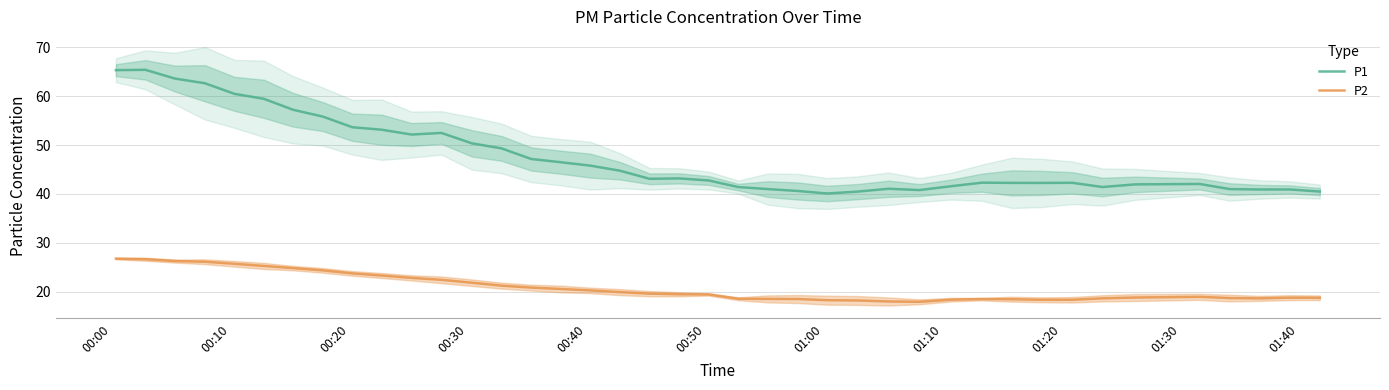

Reading left to right, extract all data points from this chart.

P1: 65.3	65.4	63.6	62.7	60.5	59.5	57.2	55.8	53.7	53.2	52.2	52.5	50.4	49.3	47.2	46.5	45.8	44.7	43.1	43.2	42.8	41.4	41.0	40.6	40.1	40.5	41.1	40.8	41.6	42.3	42.3	42.3	42.3	41.4	42.0	42.0	41.0	40.9	40.9	40.5
P2: 26.8	26.6	26.3	26.1	25.7	25.3	24.8	24.3	23.7	23.3	22.8	22.4	21.8	21.2	20.8	20.5	20.2	19.9	19.6	19.5	19.4	18.5	18.5	18.5	18.2	18.2	18.0	17.9	18.3	18.5	18.4	18.3	18.3	18.6	18.8	18.9	18.7	18.6	18.8	18.7